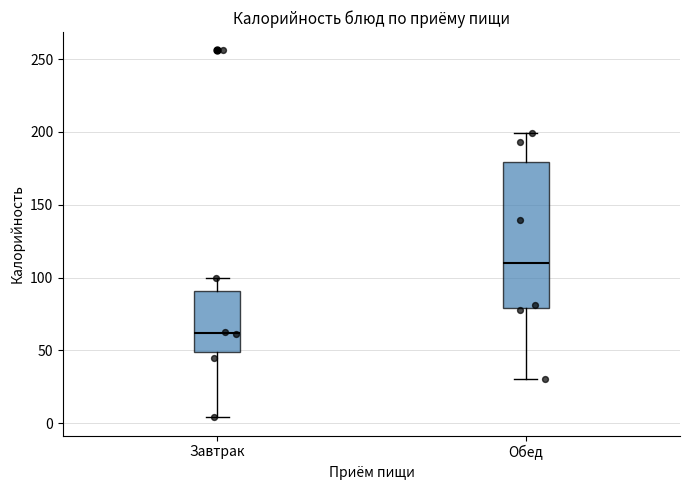

Reading left to right, transcribe this box plot: for each box, give where its median line is, the range the box spans, and where its two whiskers end, as read against the y-axis. The values are not printed on the chart, so give them approximately, as read against the axis.

Завтрак: median 60, box 50 to 90, whiskers 5 to 100
Обед: median 110, box 80 to 180, whiskers 30 to 200